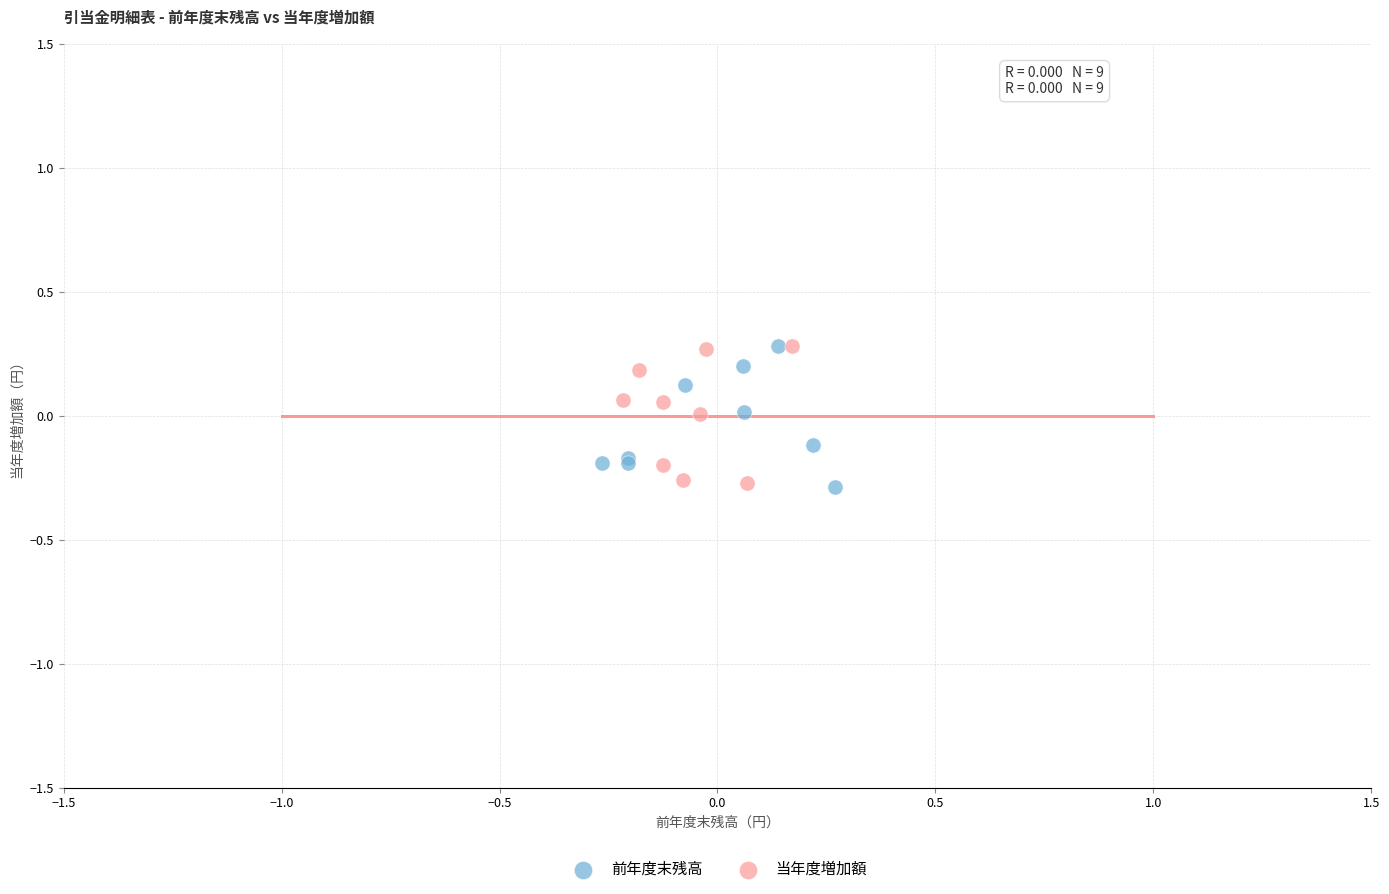

What are all the series names shown in the legend?

前年度末残高, 当年度増加額